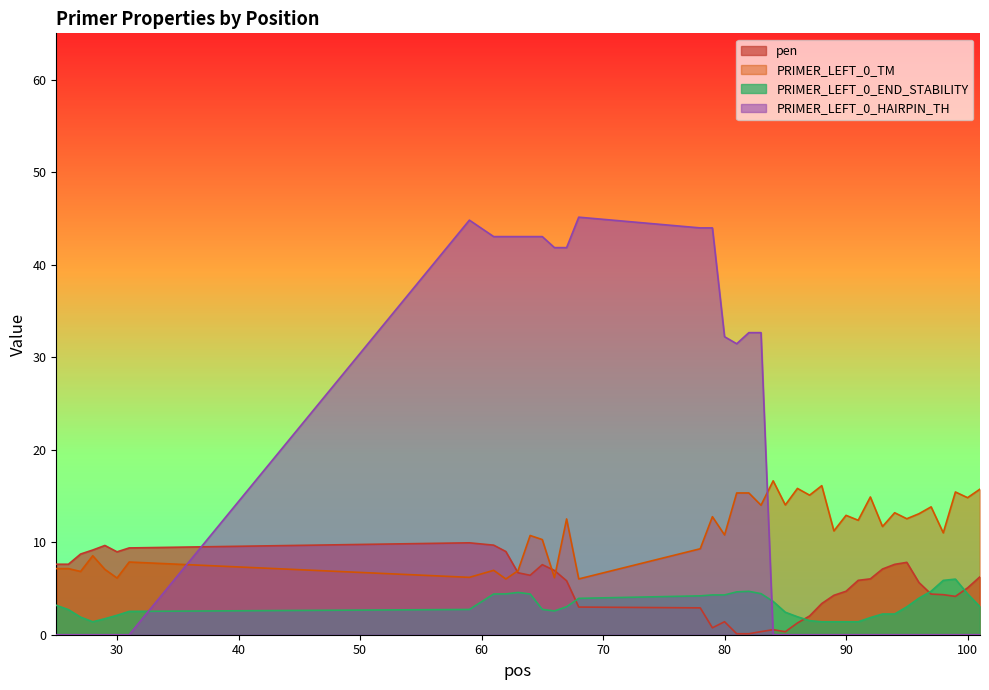

At 99, list the series in order from largest to smallest.

PRIMER_LEFT_0_TM, PRIMER_LEFT_0_END_STABILITY, pen, PRIMER_LEFT_0_HAIRPIN_TH